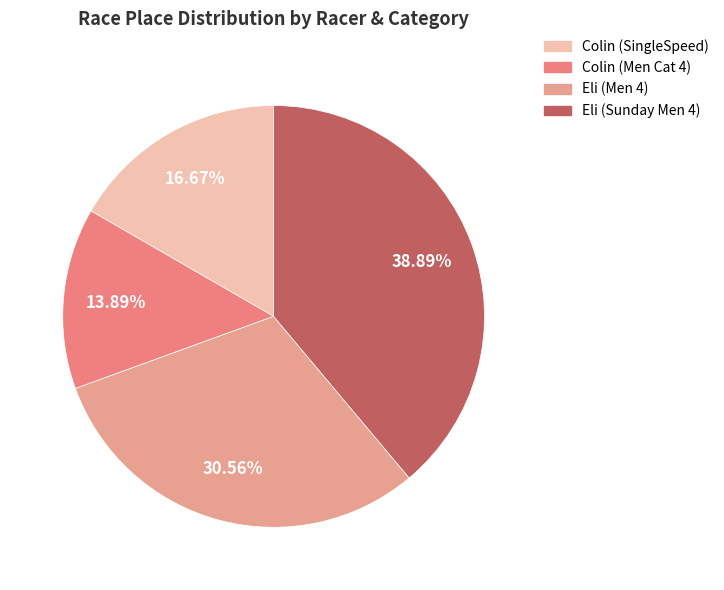

What is the ratio of the value at Eli (Sunday Men 4) to the value at Colin (Men Cat 4)?

2.8